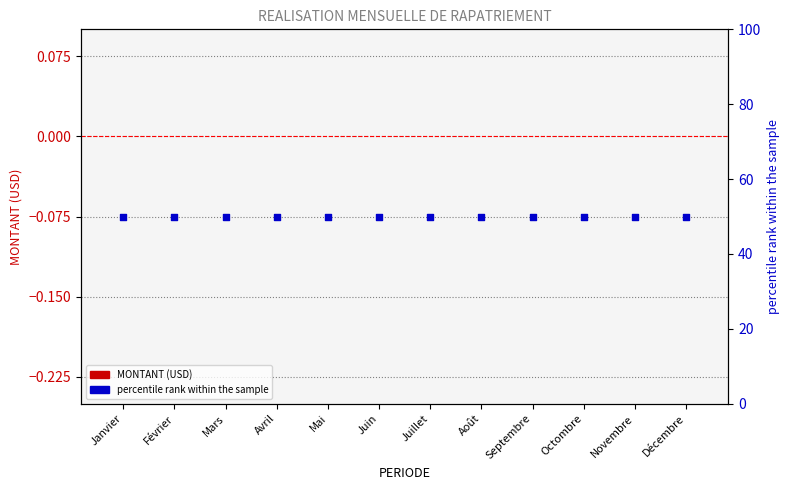

Which series reaches the maximum Y coordinate?

percentile rank within the sample